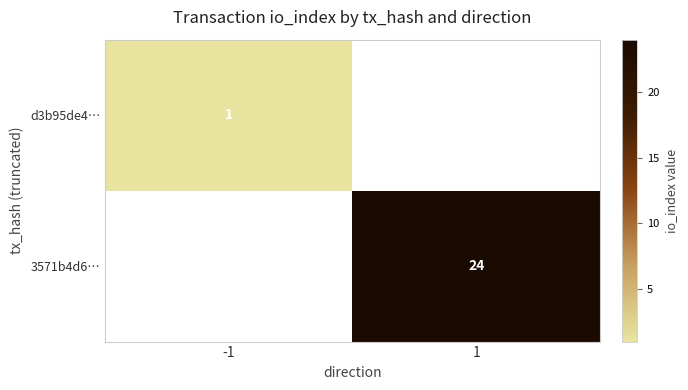

Between -1 and 1, which is larger?

1